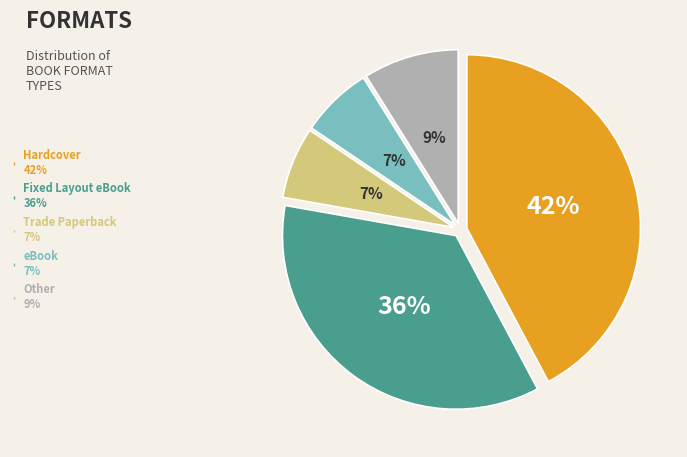

Is there a majority slice in this chart?

No